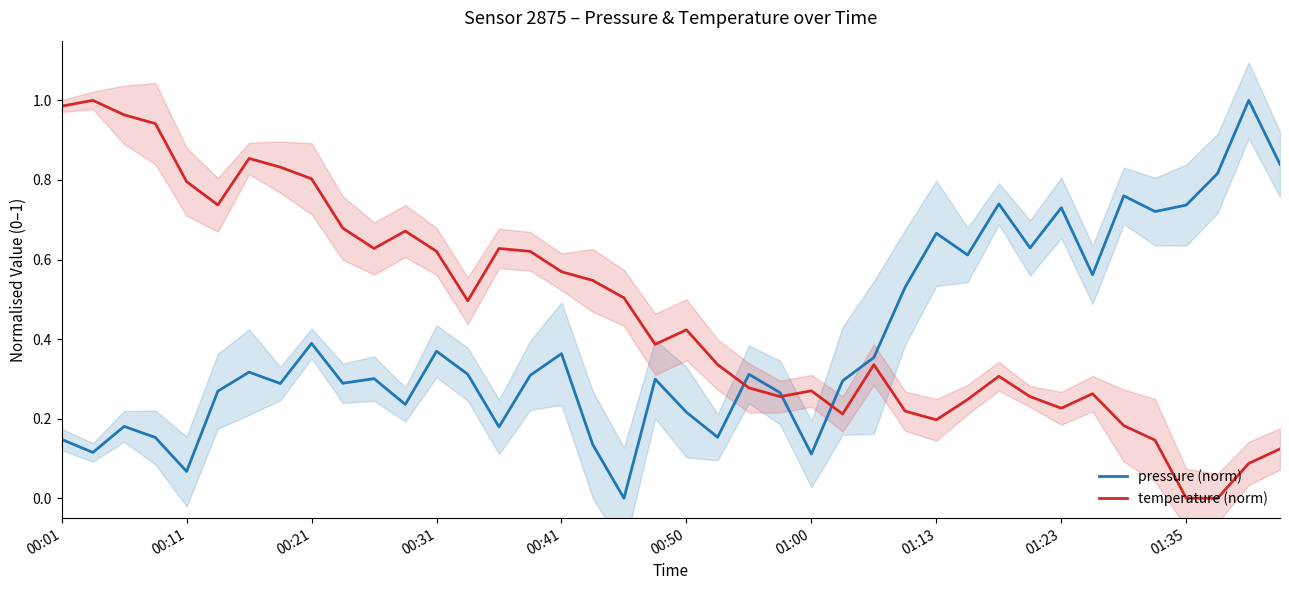

The pressure (norm) series shows 0.4 at 01:23. True or false?

False